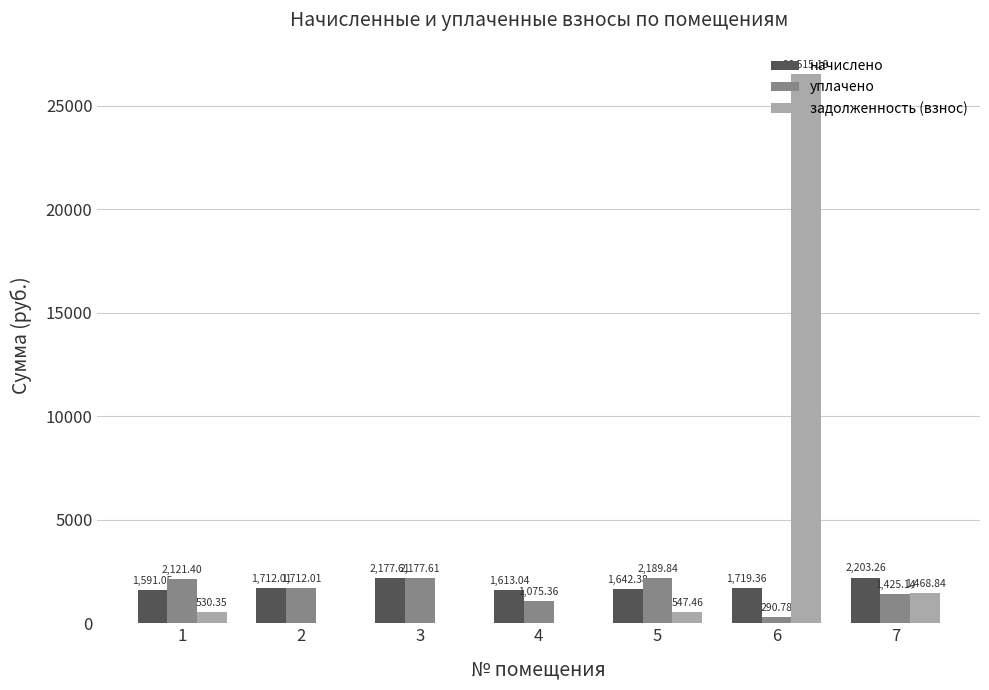

The уплачено series shows 2177.6 at 3. True or false?

True